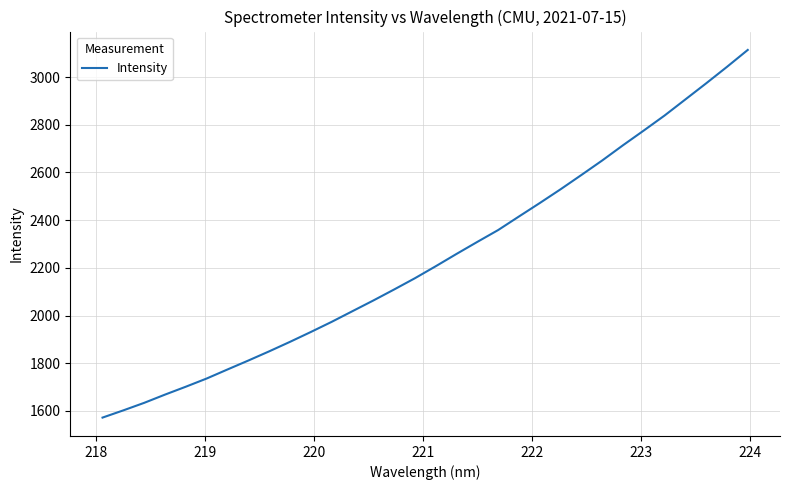

What is the difference between the maximum and minimum values?

1541.4